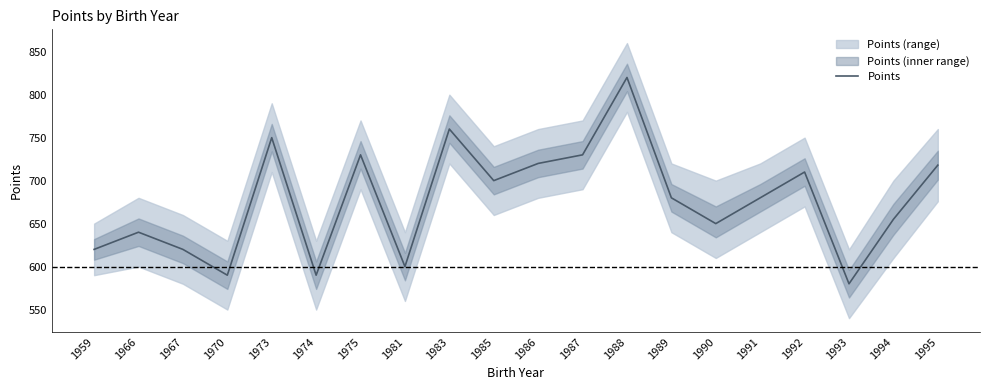

True or false: the data shows 750 at 1973.

True